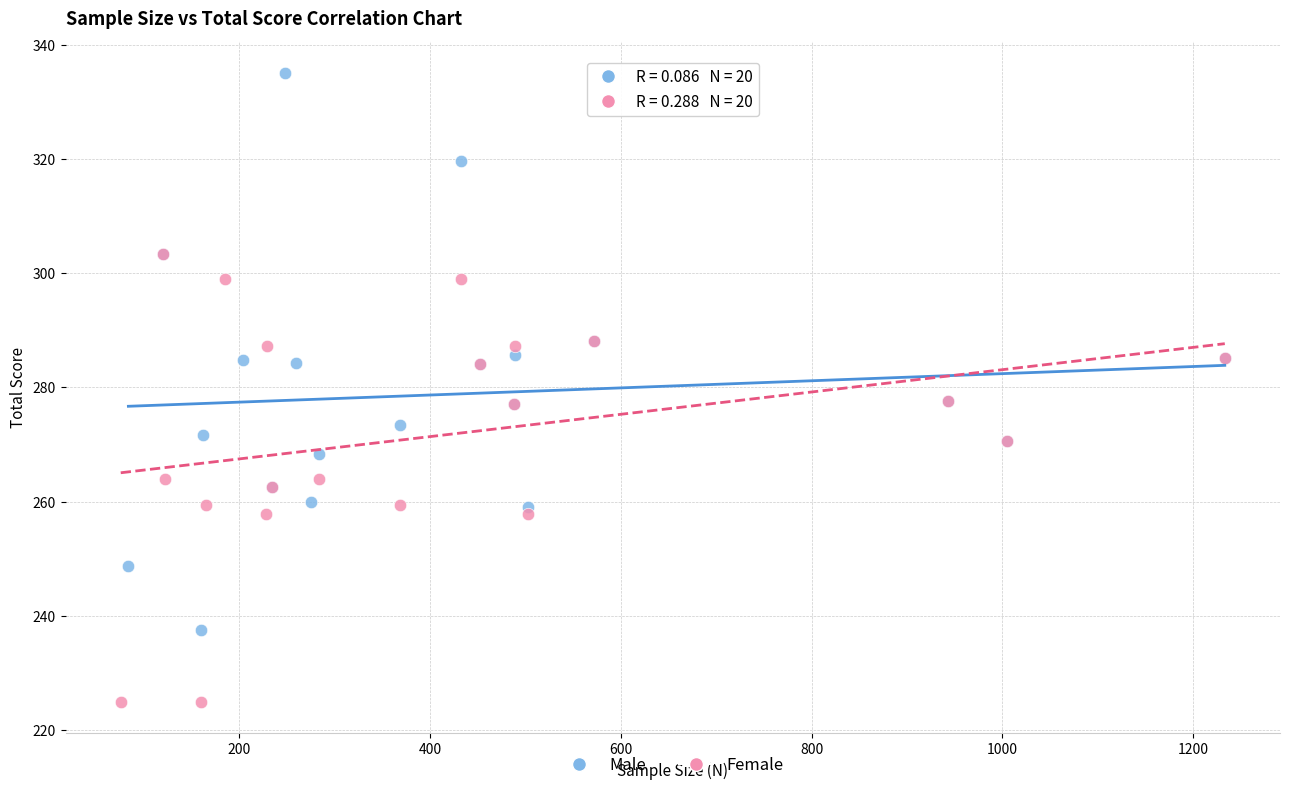

Which series has the widest spread of Y values?

Male